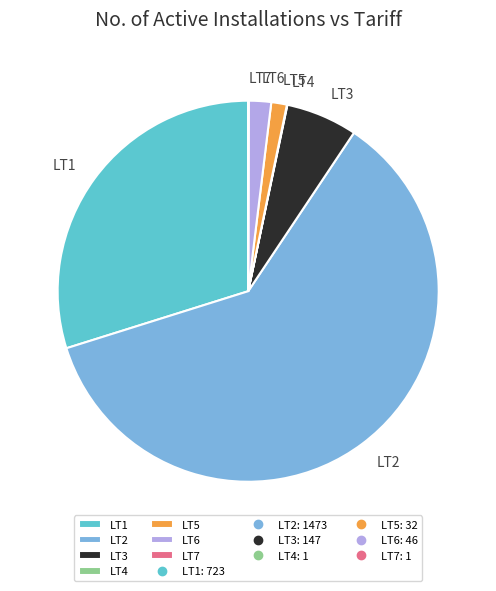

Which category has the biggest portion of the pie?

LT2